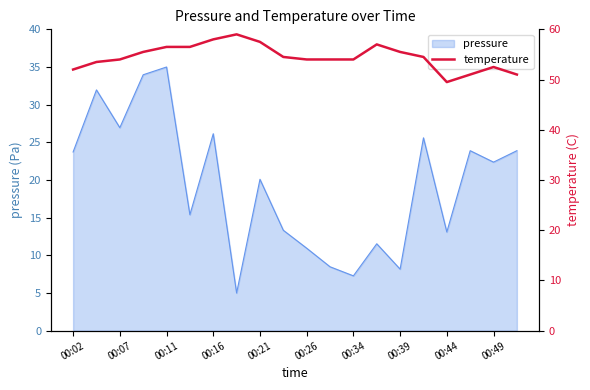

Which category has the highest value in the pressure series?

00:11